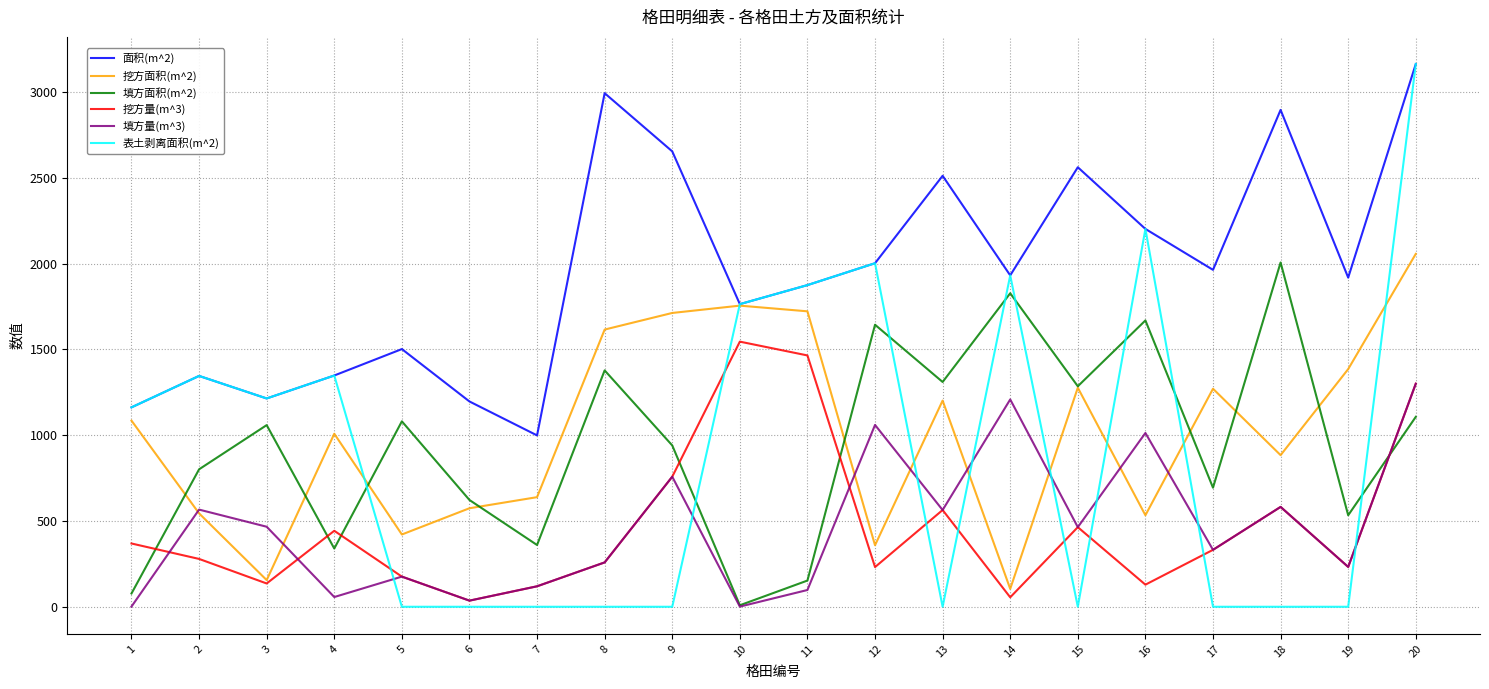

True or false: 面积(m^2) and 填方量(m^3) cross at least once.

False